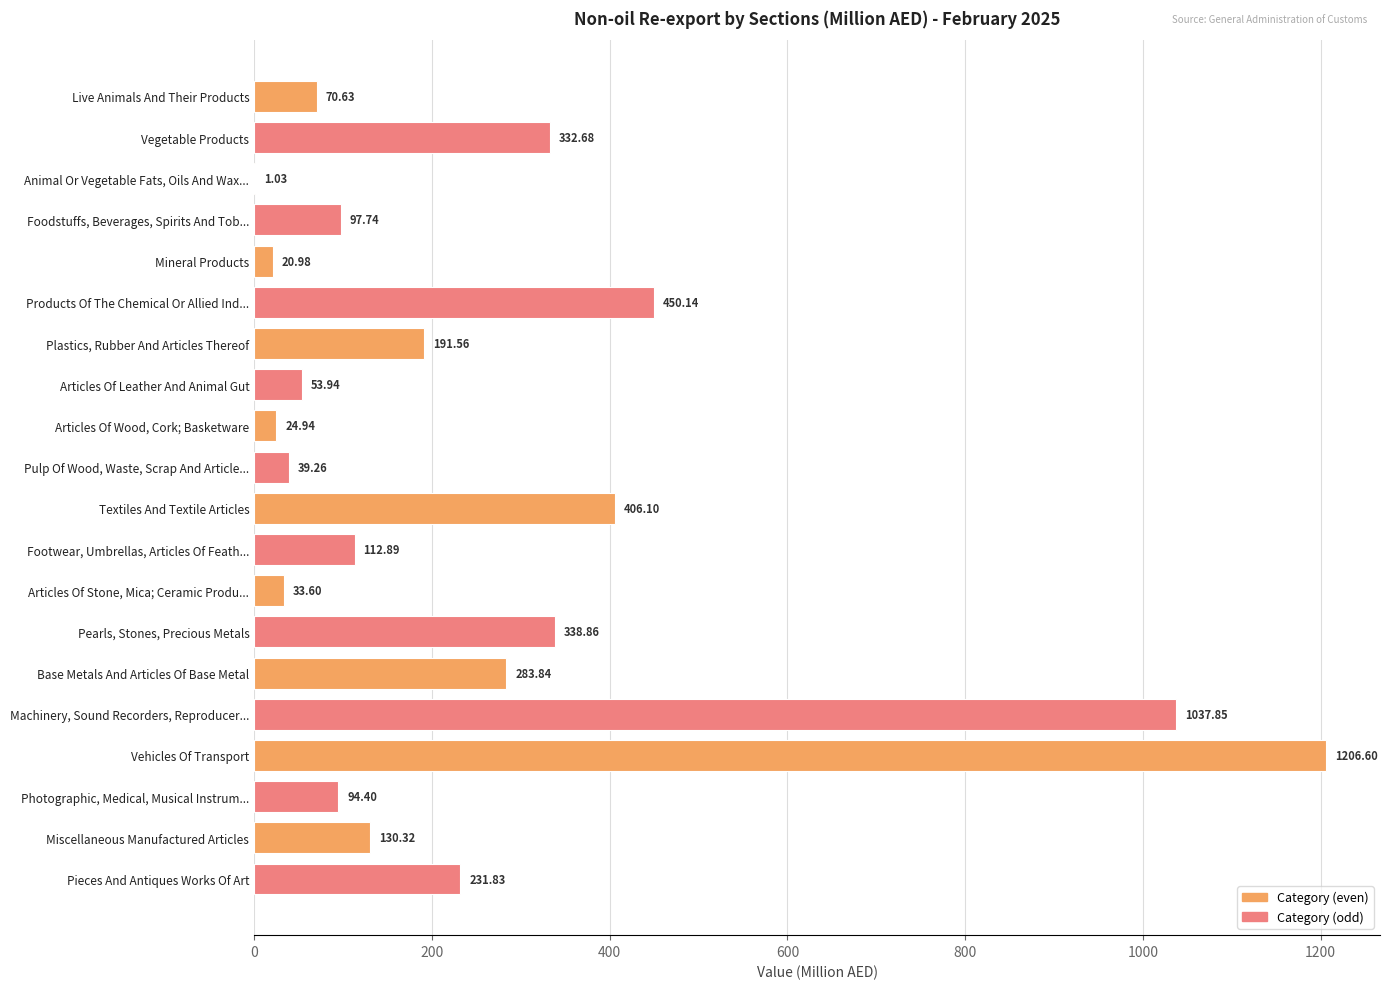

Which category has the highest value across all series?

Vehicles Of Transport